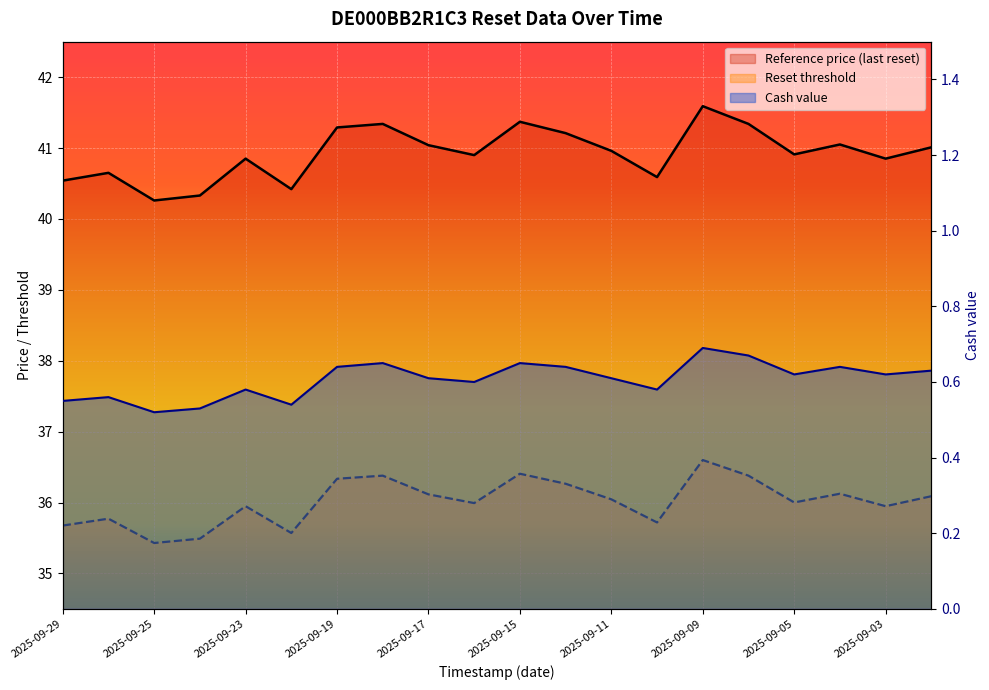

What are all the series names shown in the legend?

Reference price (last reset), Reset threshold, Cash value